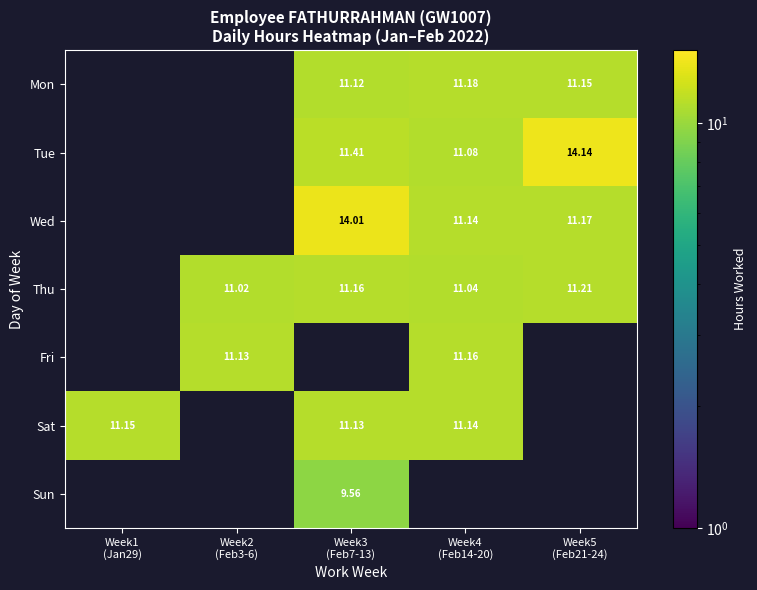

Is it true that Fri equals 3.6 at Week5 (Feb21-24)?

False